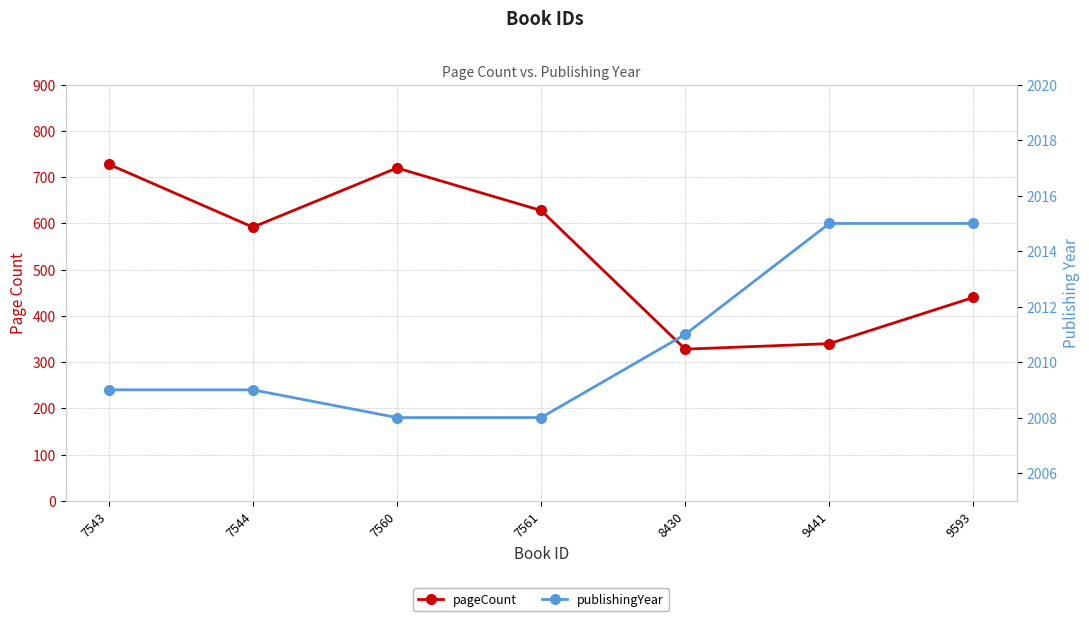

List the series in order of their overall mean, lowest first.

pageCount, publishingYear